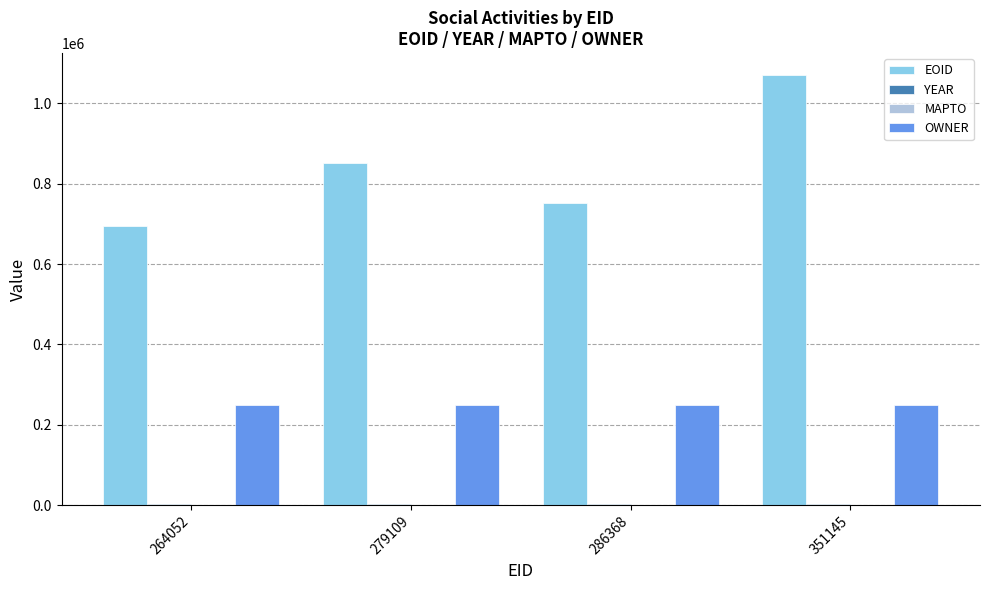

What is the total value across all series at 264052?

944936